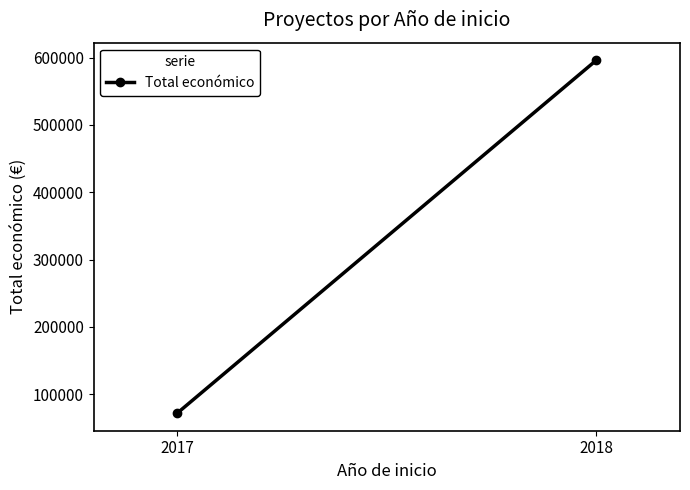

List the labels in order of value, smallest first.

2017, 2018